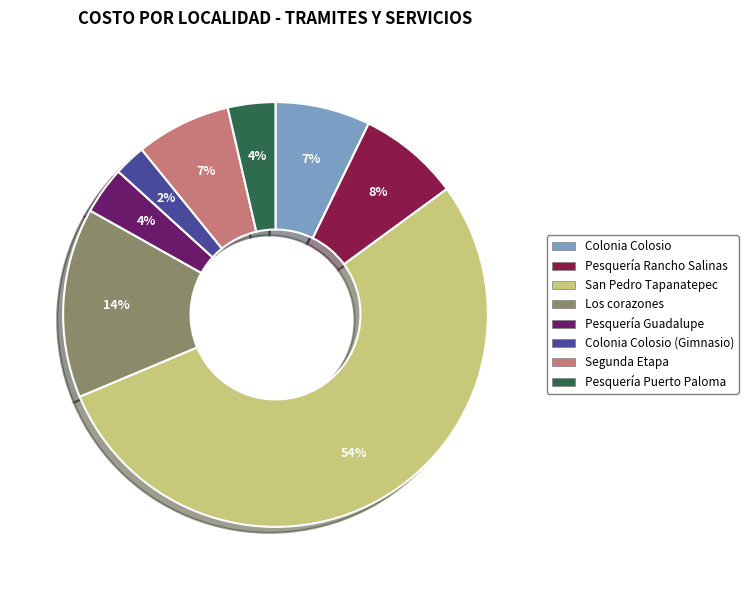

To the nearest percent, what is the average slice percentage?

12%